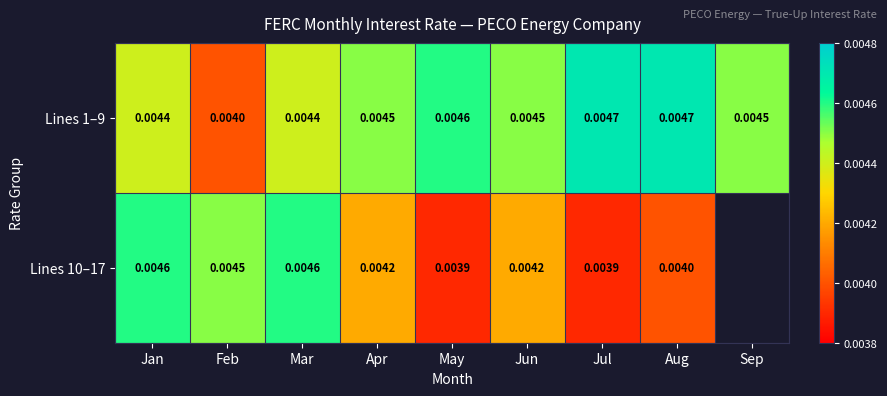

Where is Lines 1–9 nearest to the value 0?

Feb